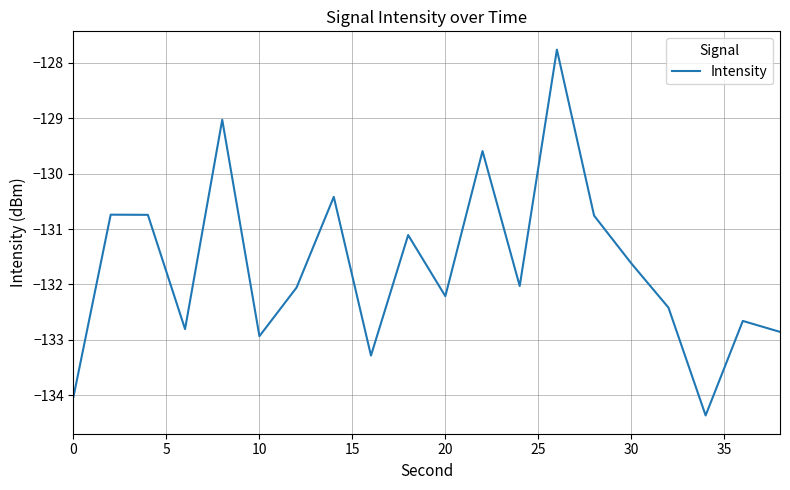

What is the greatest value displayed?

-127.8